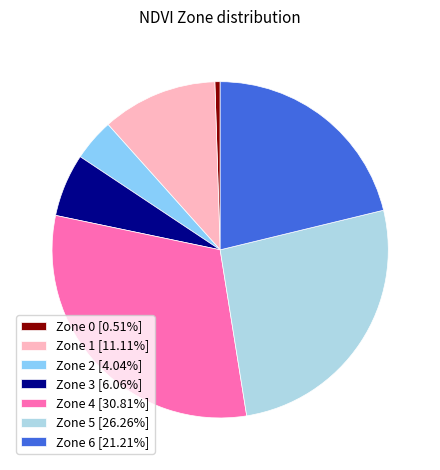

How many segments does this pie chart have?

7